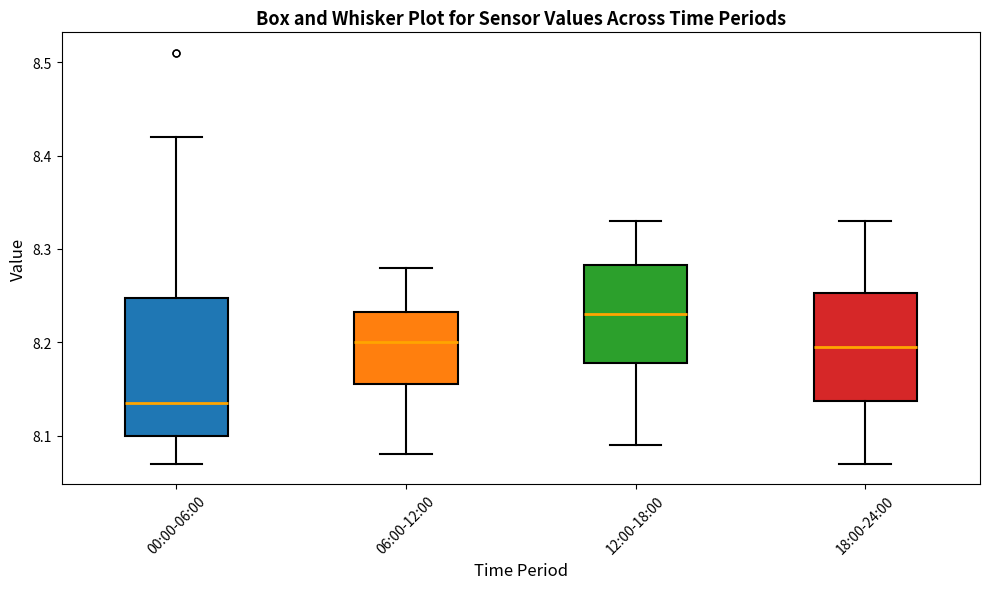

Where is the upper edge of the box for 00:00-06:00 on the y-axis? The values are not printed on the chart, so give them approximately, as read against the axis.

8.25